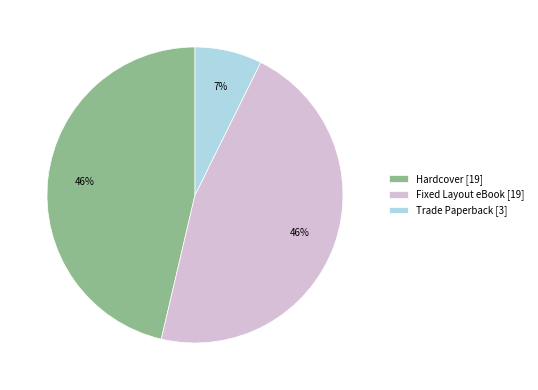

Combined, do Hardcover [19] and Trade Paperback [3] account for over 50%?

Yes